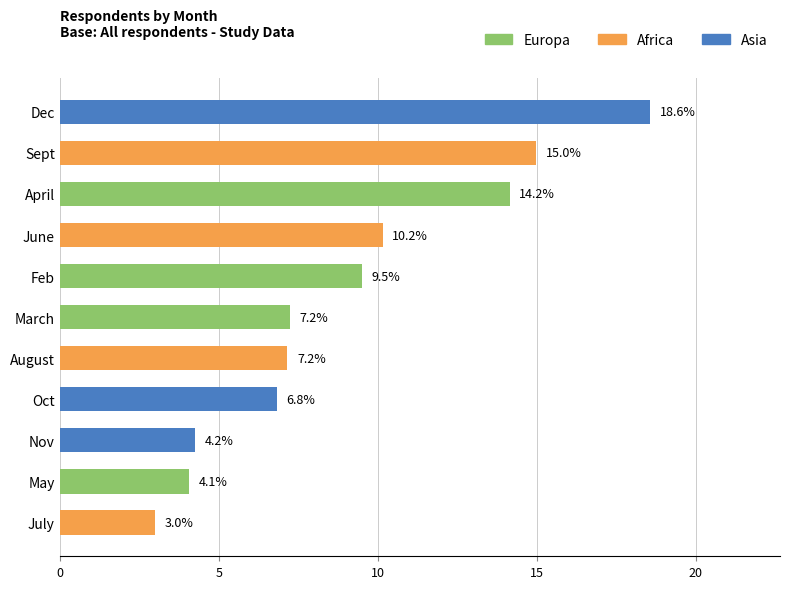

The chart shows a value of 14.2 at April. True or false?

True